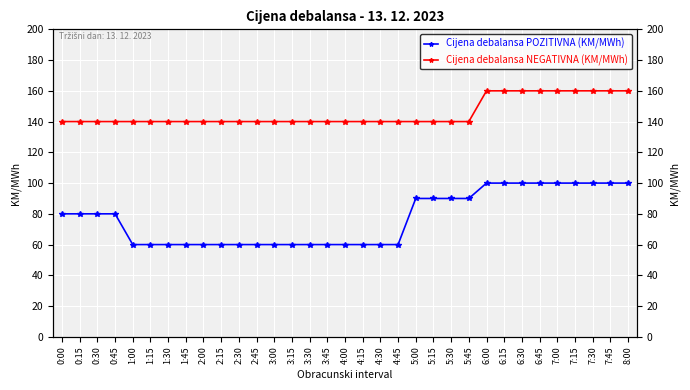

Reading left to right, extract all data points from this chart.

Cijena debalansa POZITIVNA (KM/MWh): 0:00=80	0:15=80	0:30=80	0:45=80	1:00=60	1:15=60	1:30=60	1:45=60	2:00=60	2:15=60	2:30=60	2:45=60	3:00=60	3:15=60	3:30=60	3:45=60	4:00=60	4:15=60	4:30=60	4:45=60	5:00=90	5:15=90	5:30=90	5:45=90	6:00=100	6:15=100	6:30=100	6:45=100	7:00=100	7:15=100	7:30=100	7:45=100	8:00=100
Cijena debalansa NEGATIVNA (KM/MWh): 0:00=140	0:15=140	0:30=140	0:45=140	1:00=140	1:15=140	1:30=140	1:45=140	2:00=140	2:15=140	2:30=140	2:45=140	3:00=140	3:15=140	3:30=140	3:45=140	4:00=140	4:15=140	4:30=140	4:45=140	5:00=140	5:15=140	5:30=140	5:45=140	6:00=160	6:15=160	6:30=160	6:45=160	7:00=160	7:15=160	7:30=160	7:45=160	8:00=160